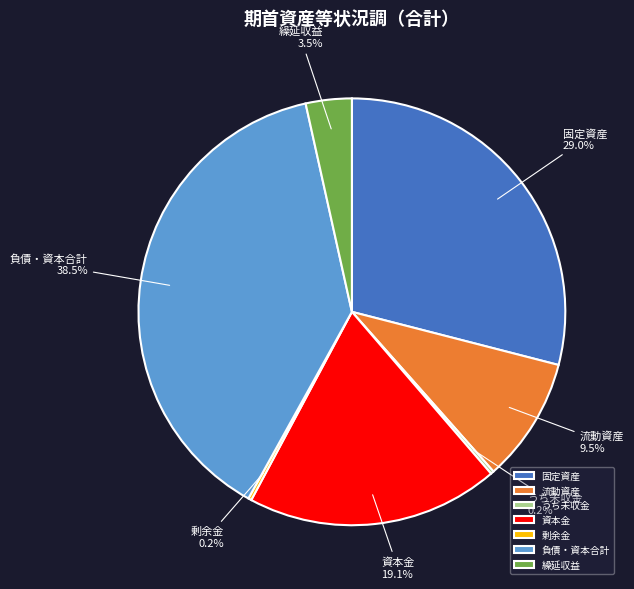

Does 繰延収益 account for over 50% of the chart?

No